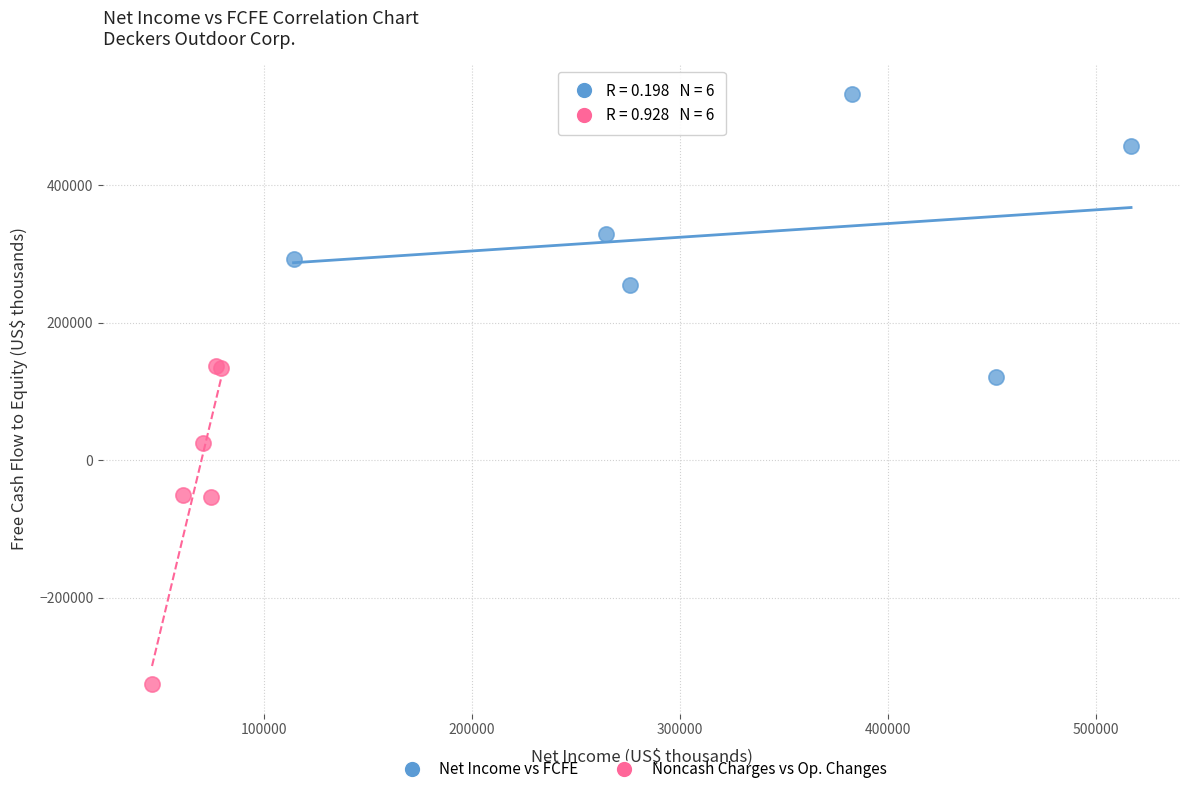

What are all the series names shown in the legend?

Net Income vs FCFE, Noncash Charges vs Op. Changes